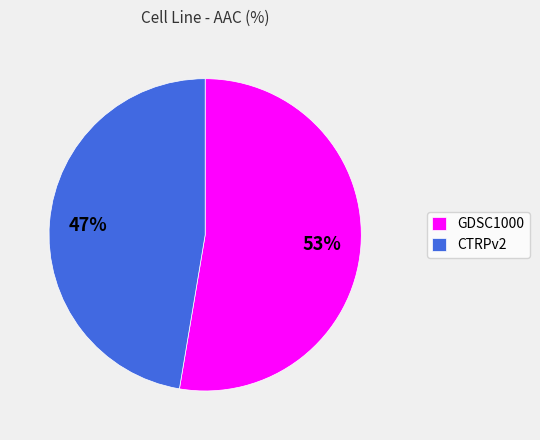

To the nearest percent, what is the combined percentage of GDSC1000 and CTRPv2?

100%